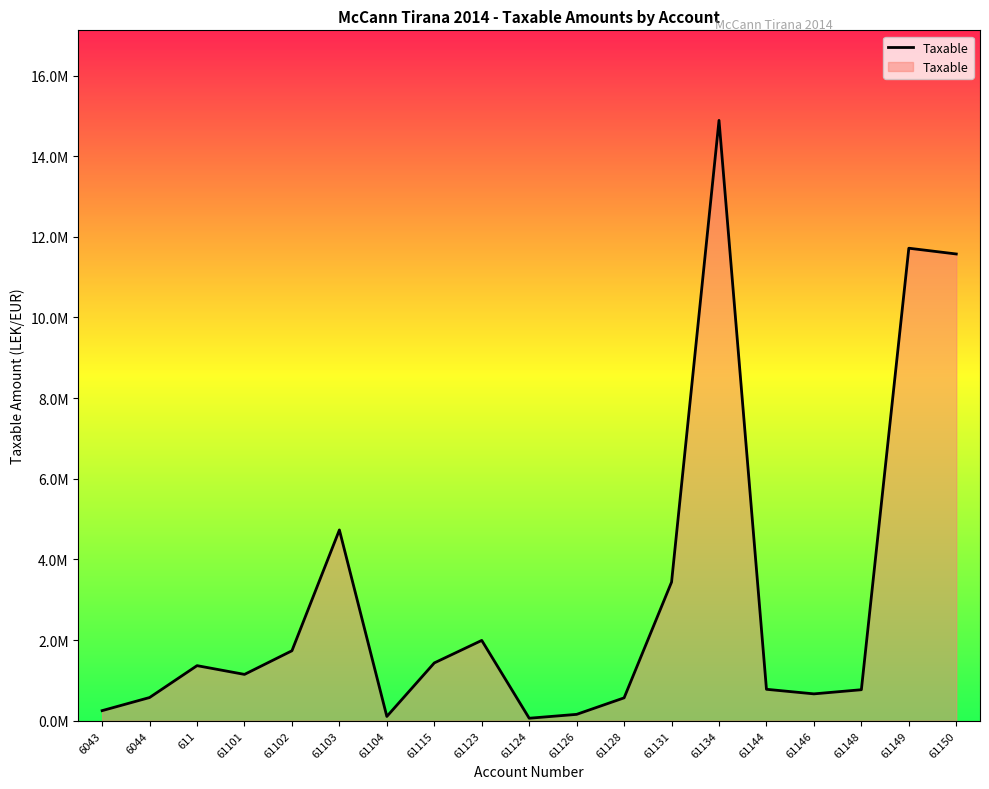

What is the sum of all values?

57958878.2